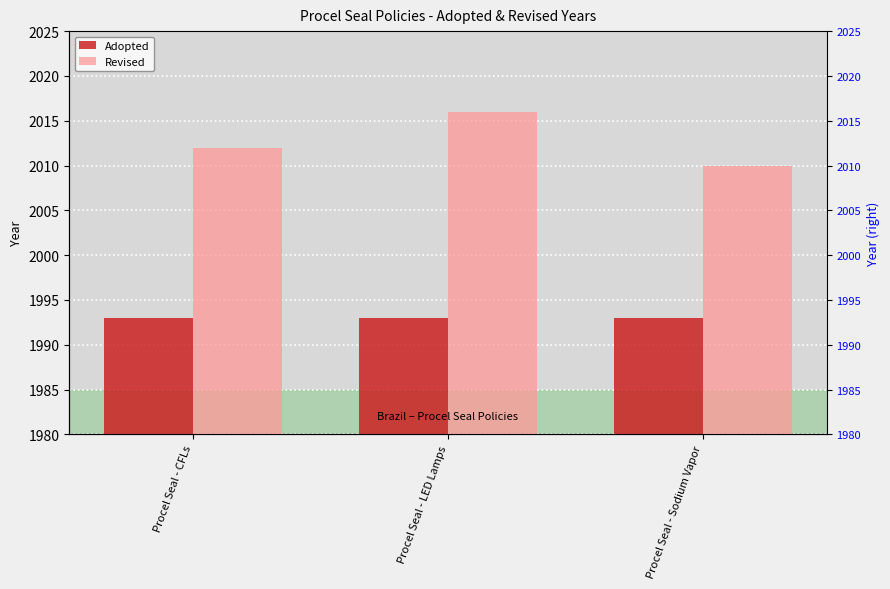

Where is Revised nearest to the value 2013?

Procel Seal - CFLs